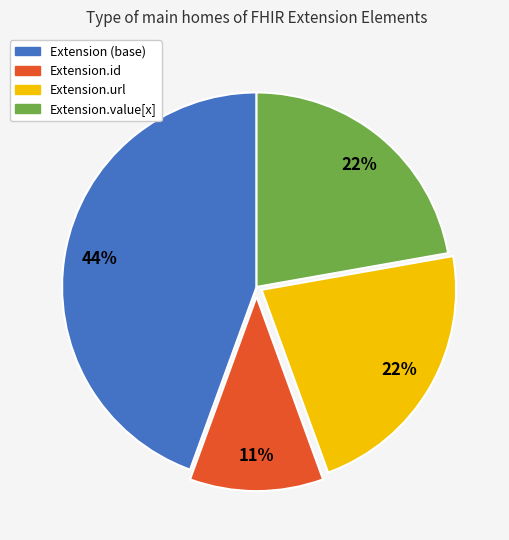

Does any single category account for the majority?

No